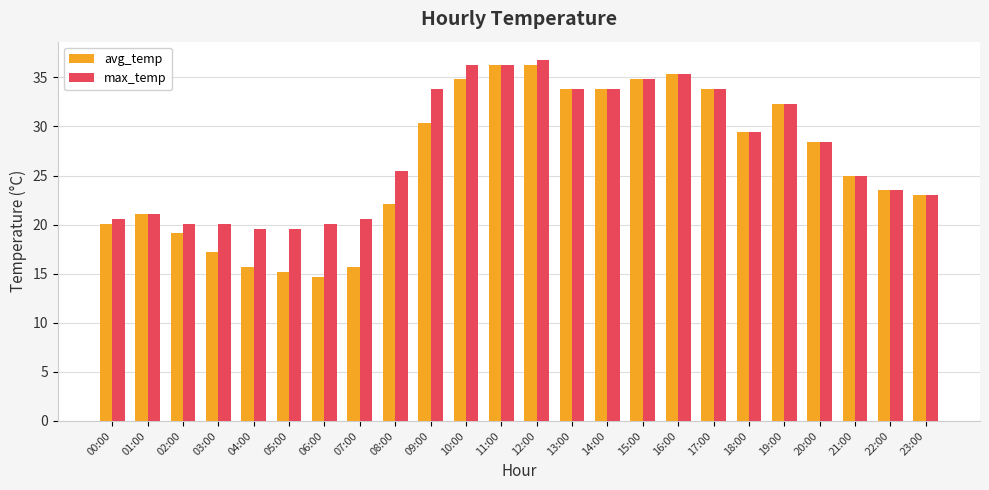

How many groups of bars are there?

24